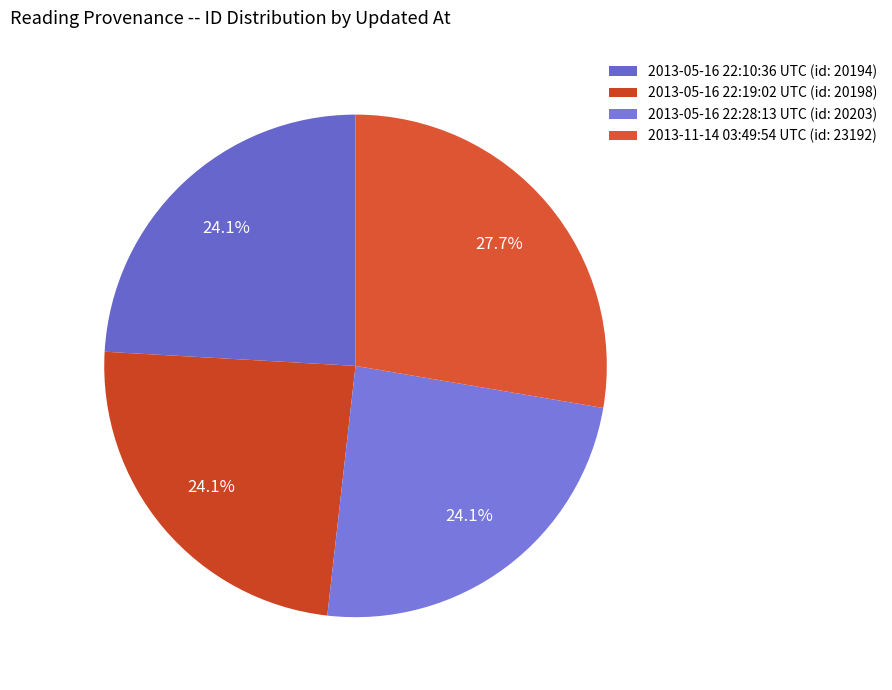

Approximately how many times larger is the value at 2013-05-16 22:28:13 UTC compared to 2013-11-14 03:49:54 UTC?

0.9